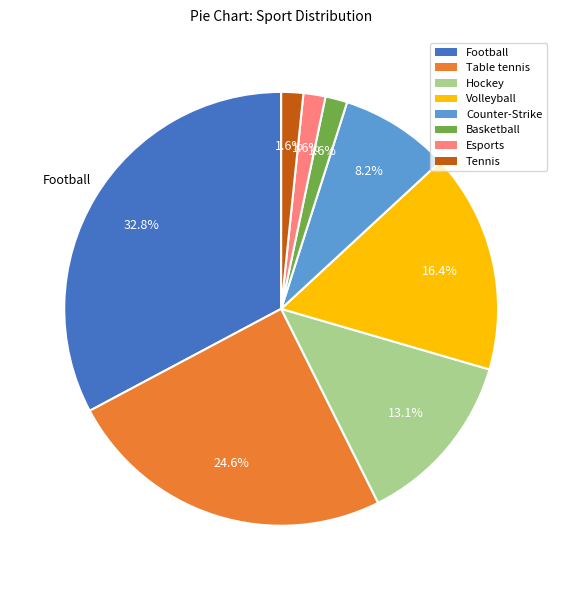

Which has a higher value, Volleyball or Counter-Strike?

Volleyball